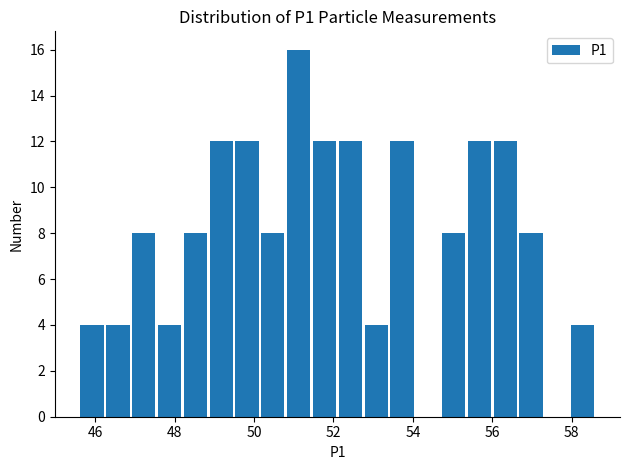

Read against the x-axis, roughly where is the centre of the tallest bar?

51.2